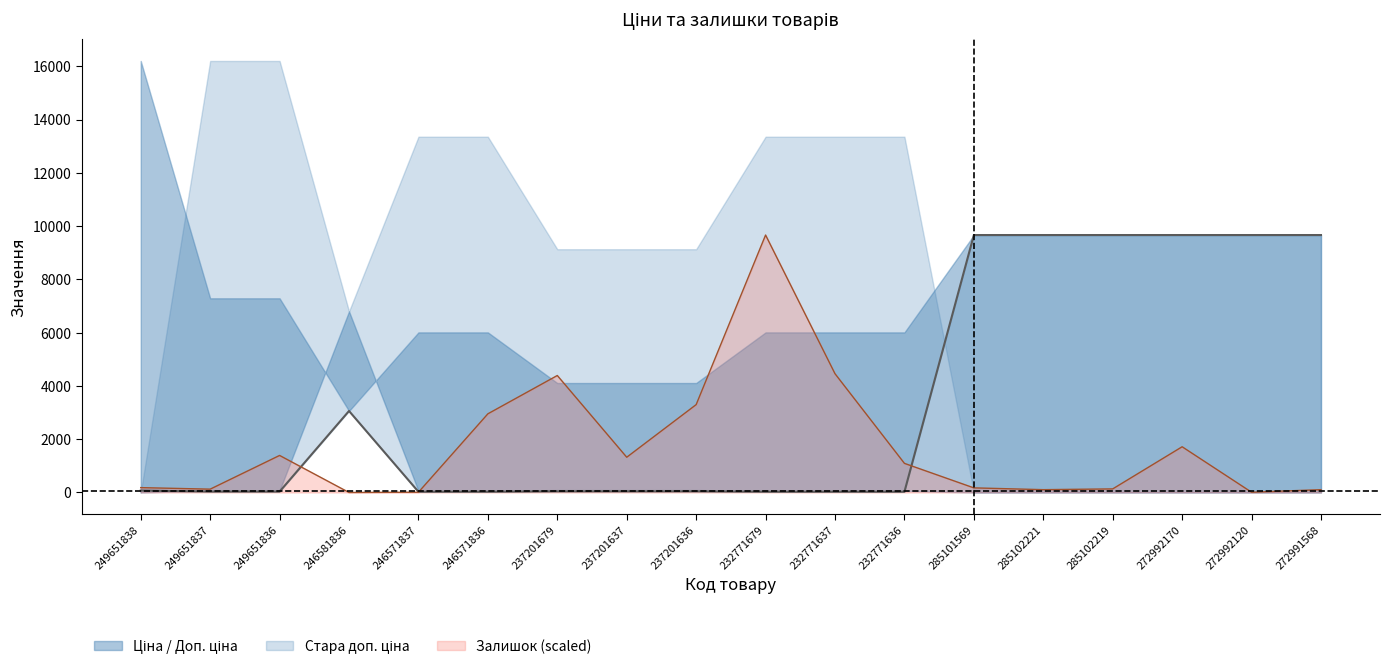

What is the difference between the values at 249651837 and 232771637?

5.7